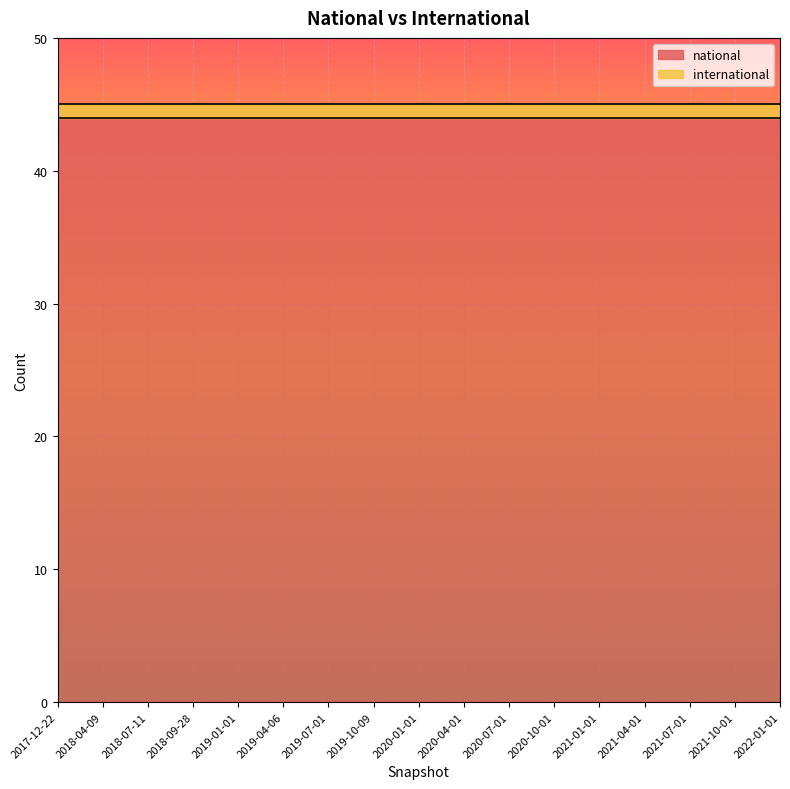

Reading left to right, list all the values displayed in this chart.

national: 2017-12-22=44	2018-04-09=44	2018-07-11=44	2018-09-28=44	2019-01-01=44	2019-04-06=44	2019-07-01=44	2019-10-09=44	2020-01-01=44	2020-04-01=44	2020-07-01=44	2020-10-01=44	2021-01-01=44	2021-04-01=44	2021-07-01=44	2021-10-01=44	2022-01-01=44
international: 2017-12-22=1	2018-04-09=1	2018-07-11=1	2018-09-28=1	2019-01-01=1	2019-04-06=1	2019-07-01=1	2019-10-09=1	2020-01-01=1	2020-04-01=1	2020-07-01=1	2020-10-01=1	2021-01-01=1	2021-04-01=1	2021-07-01=1	2021-10-01=1	2022-01-01=1